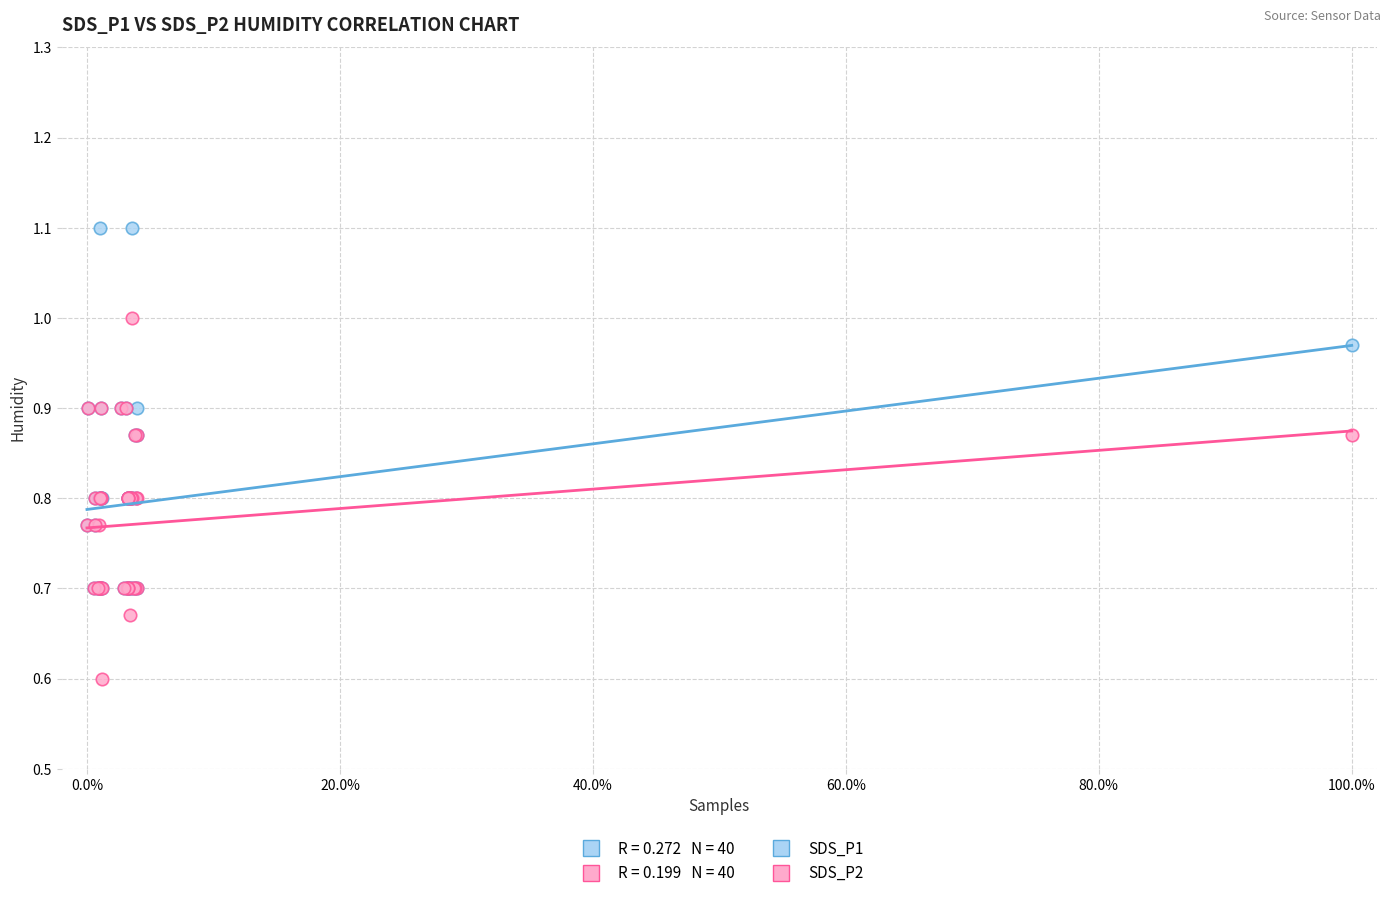

Across all series, what Y value is closest to 0?

0.6